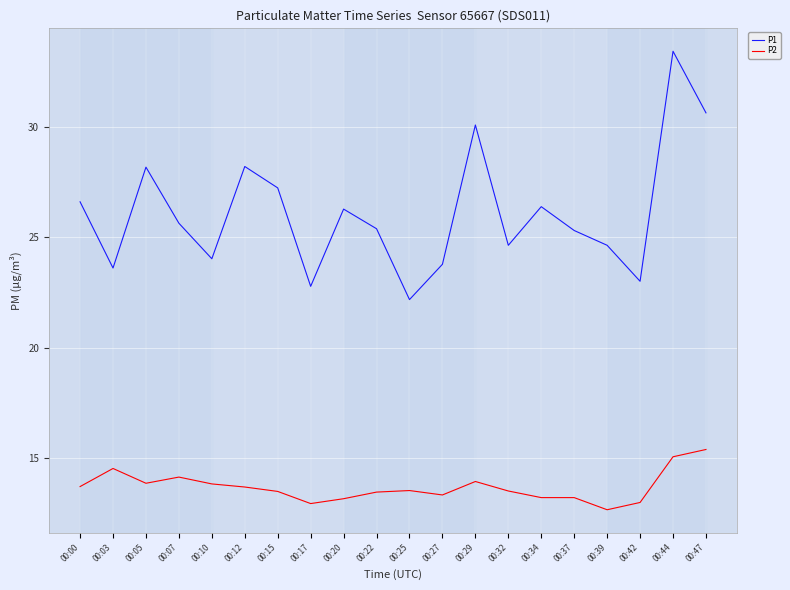

True or false: P2 and P1 intersect in this chart.

False